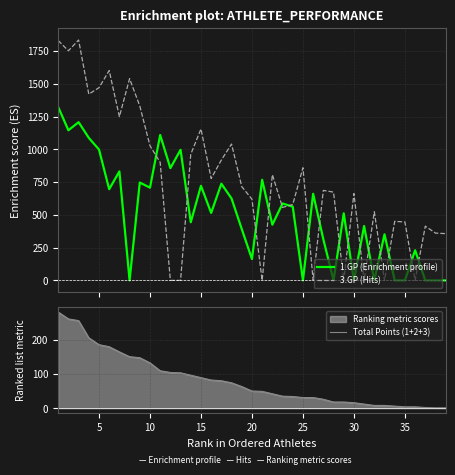

True or false: Total Points (1+2+3) has a value of 17 at 25.

False